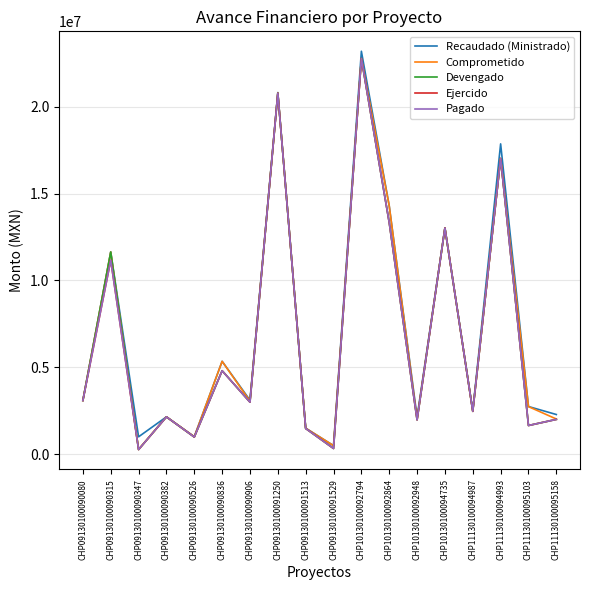

Does the chart display data point markers on the line(s)?

No